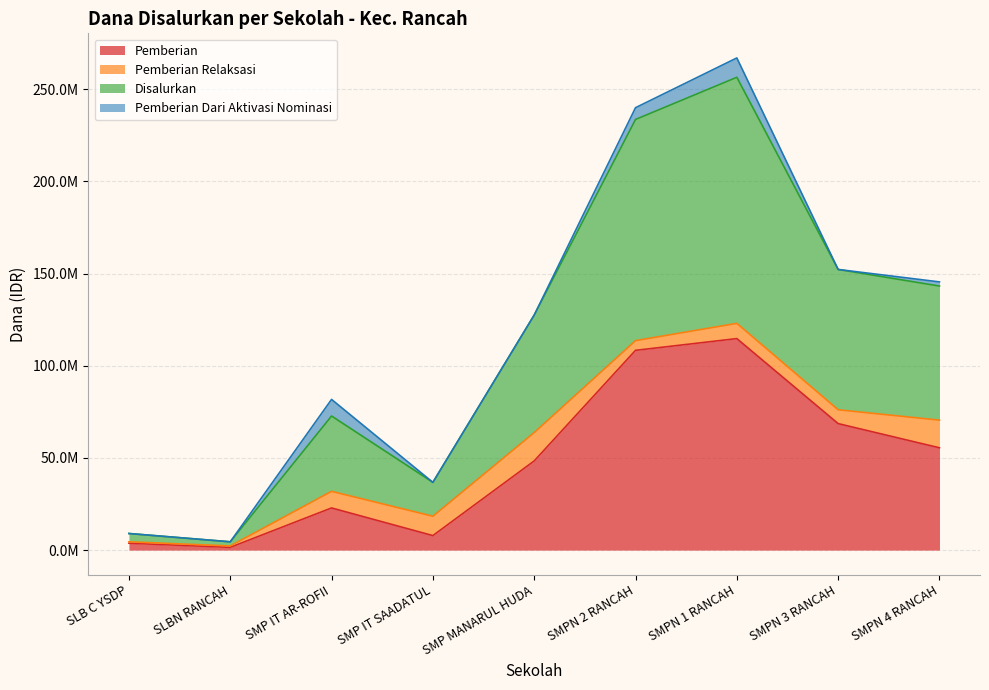

Where is the first local minimum for Pemberian?

SLBN RANCAH